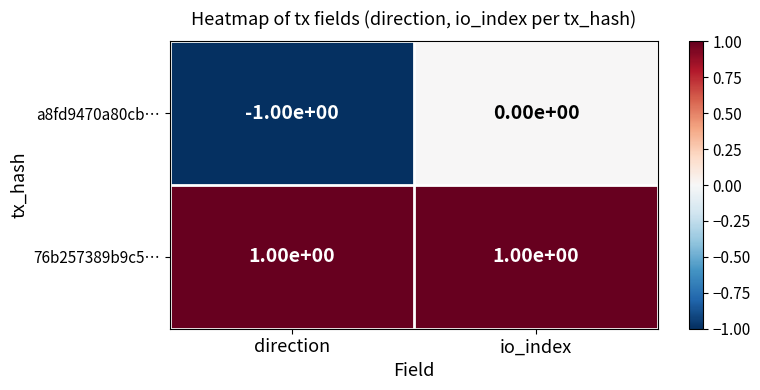

At which label is a8fd9470a80cb… closest to 0?

io_index